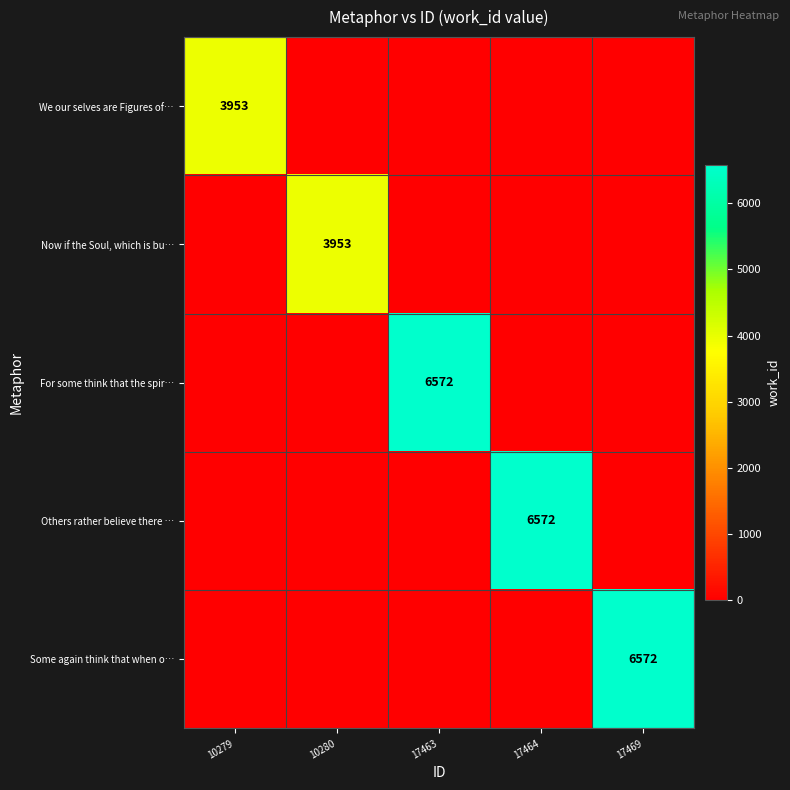

What is the maximum value for Now if the Soul, which is bu…?

3953